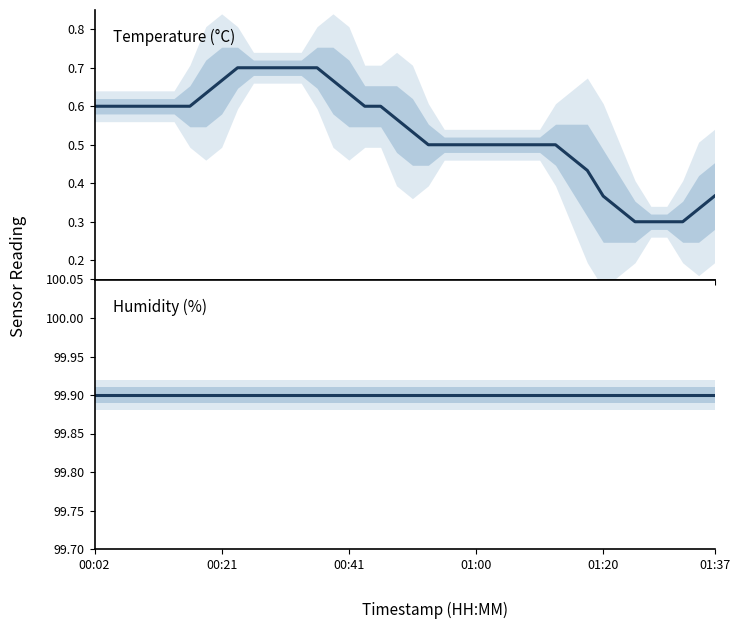

True or false: humidity and temperature cross at least once.

False